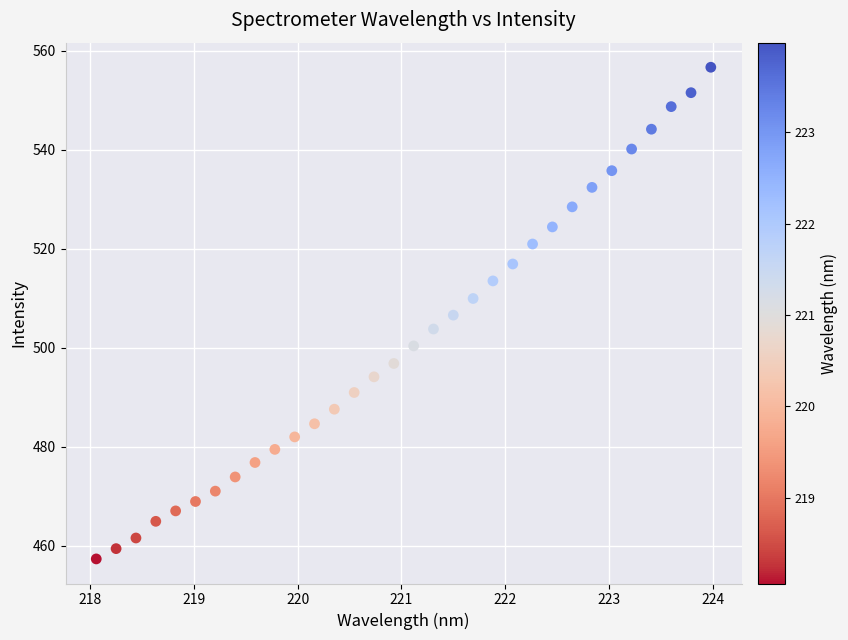

What is the range of X values (max minus min)?

5.9